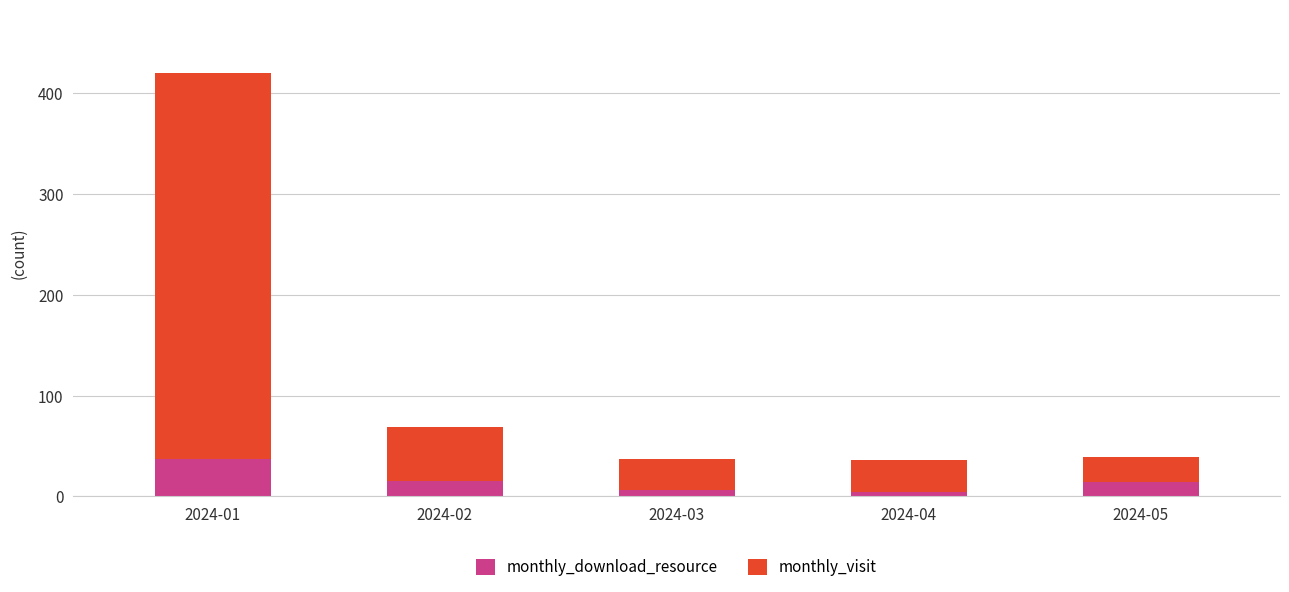

What is the difference between the second highest and minimum values in the monthly_download_resource series?

11